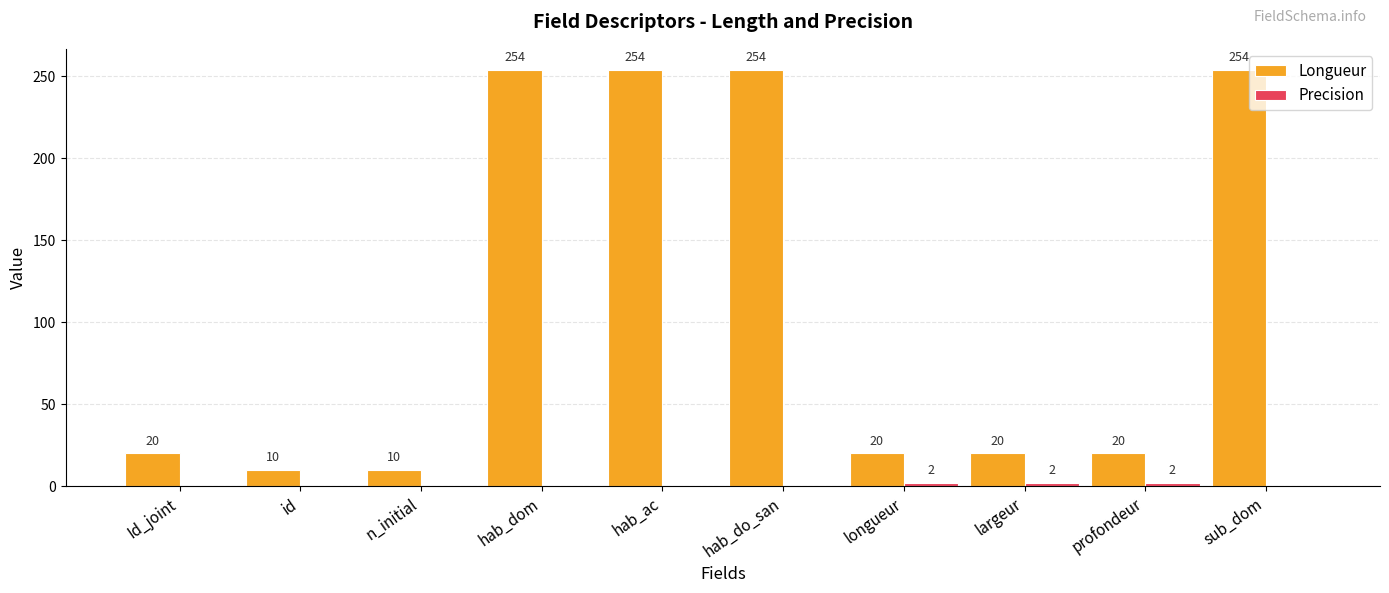

What is the sum of all Longueur values?

1116